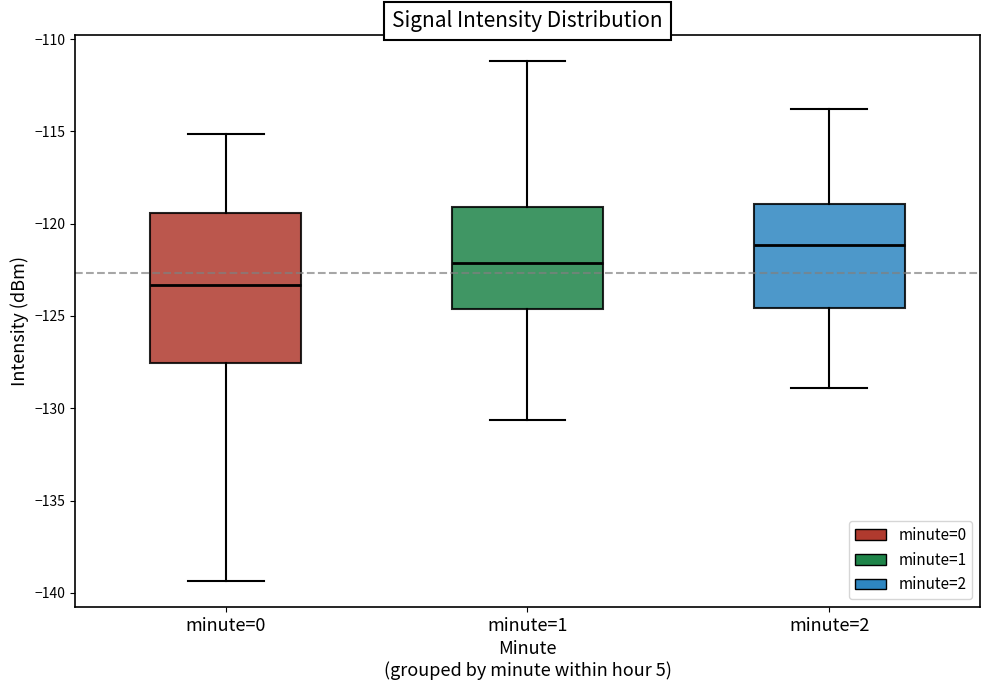

Which box has the lowest median line?

minute=0